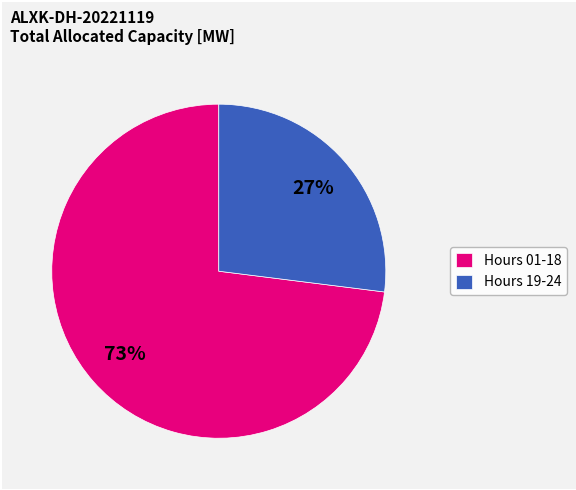

To the nearest percent, what percentage of the pie is Hours 19-24?

27%